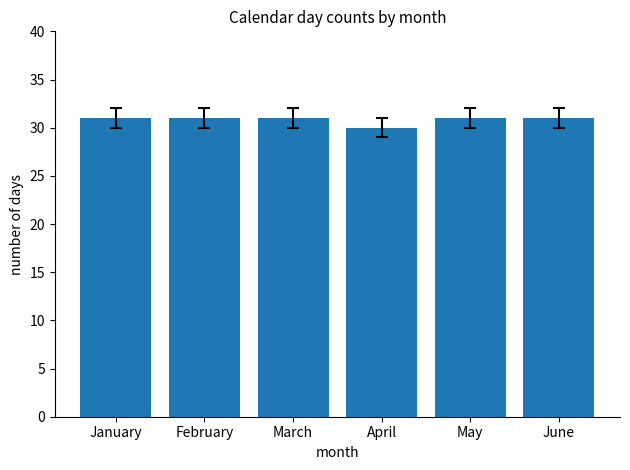

What is the maximum value shown in the chart?

31